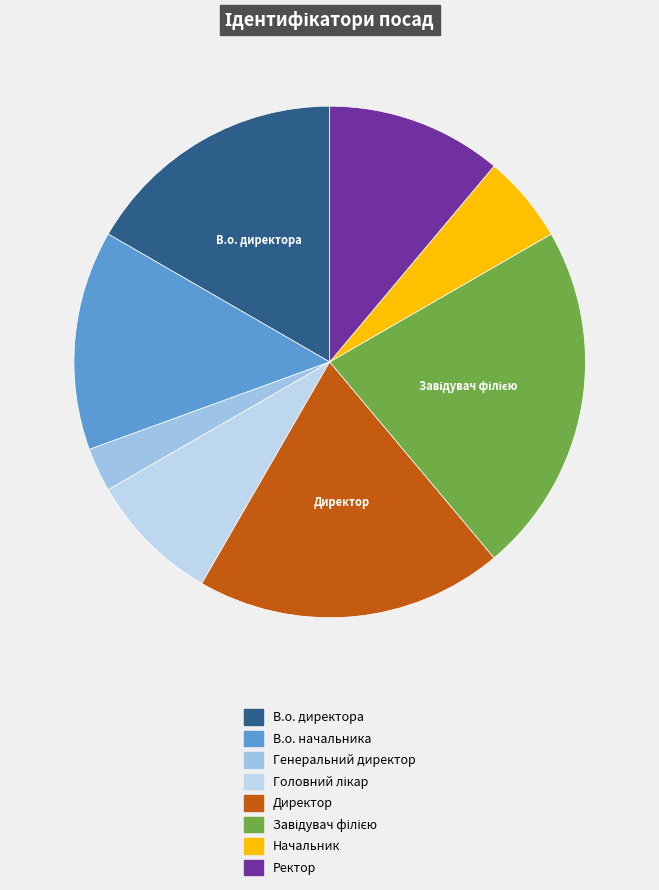

Count the number of slices in the pie.

8